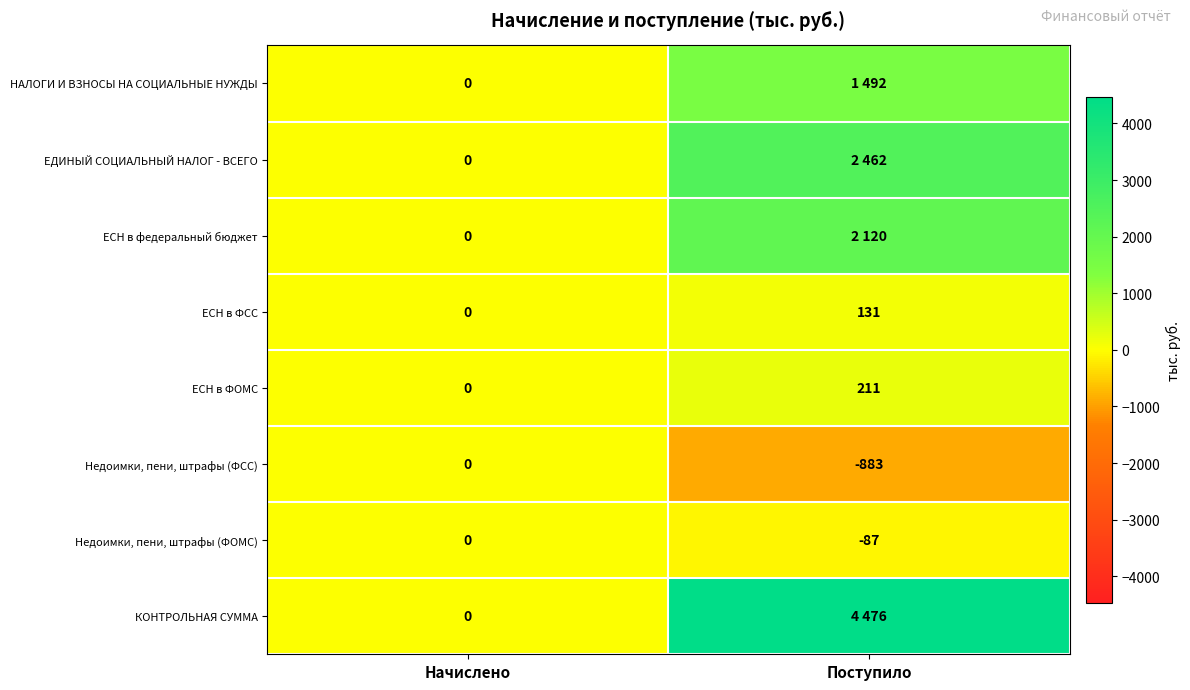

Rank the categories by ЕСН в ФОМС value from lowest to highest.

Начислено, Поступило